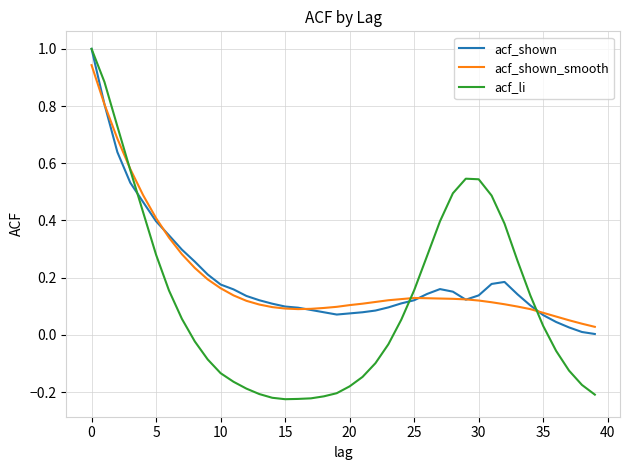

Which series has the largest range (max minus min)?

acf_li